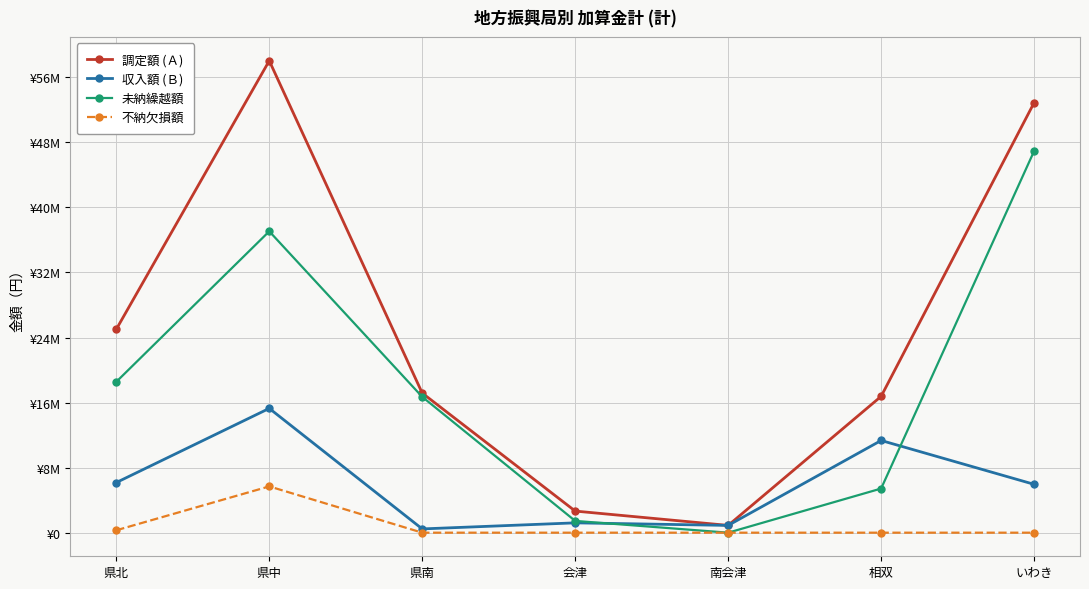

At which label does 未納繰越額 reach its minimum?

南会津